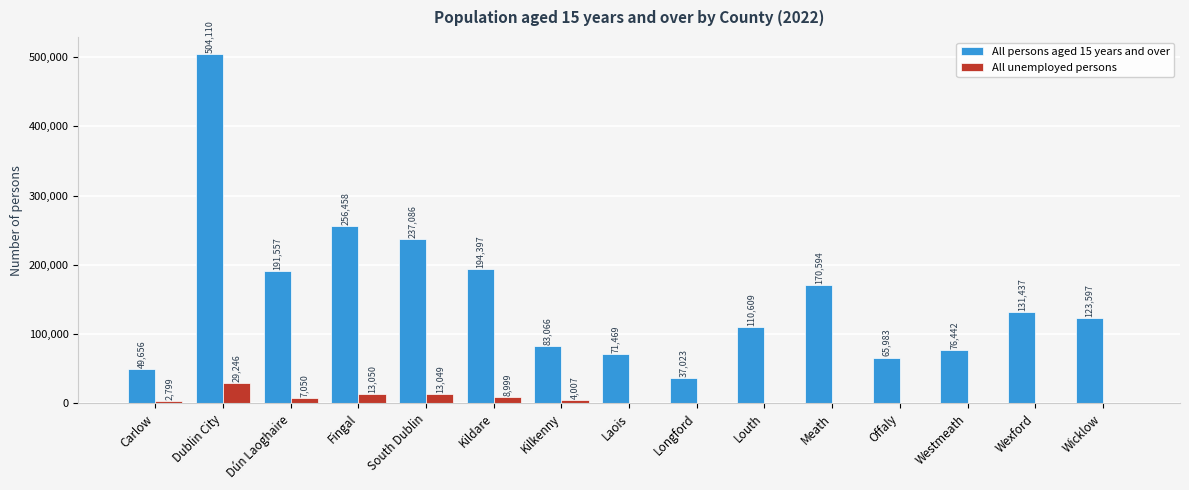

Reading right to left, extract all data points from this chart.

All persons aged 15 years and over: Wicklow=123597	Wexford=131437	Westmeath=76442	Offaly=65983	Meath=170594	Louth=110609	Longford=37023	Laois=71469	Kilkenny=83066	Kildare=194397	South Dublin=237086	Fingal=256458	Dún Laoghaire=191557	Dublin City=504110	Carlow=49656
All unemployed persons: Wicklow=0	Wexford=0	Westmeath=0	Offaly=0	Meath=0	Louth=0	Longford=0	Laois=0	Kilkenny=4007	Kildare=8999	South Dublin=13049	Fingal=13050	Dún Laoghaire=7050	Dublin City=29246	Carlow=2799